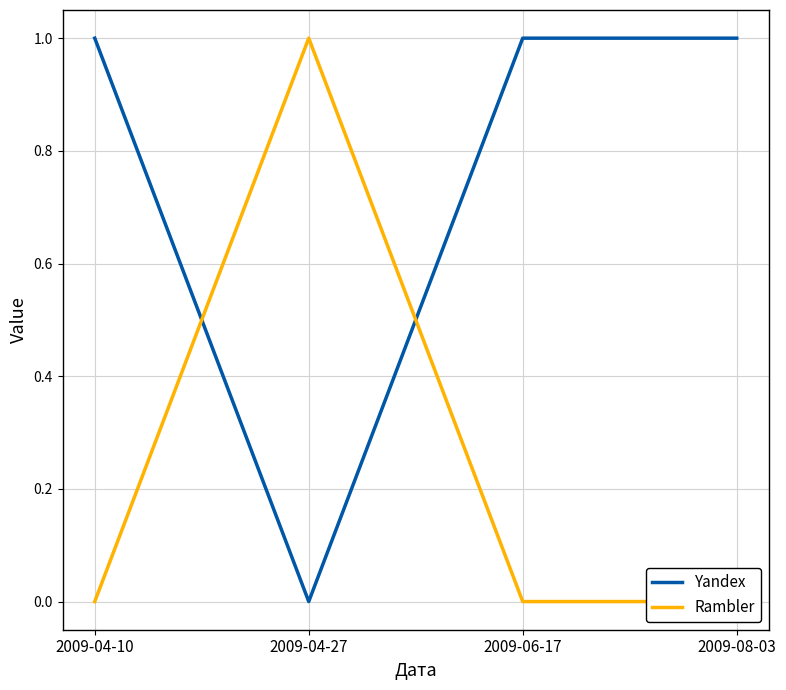

List the labels in order of Rambler value, smallest first.

2009-04-10, 2009-06-17, 2009-08-03, 2009-04-27